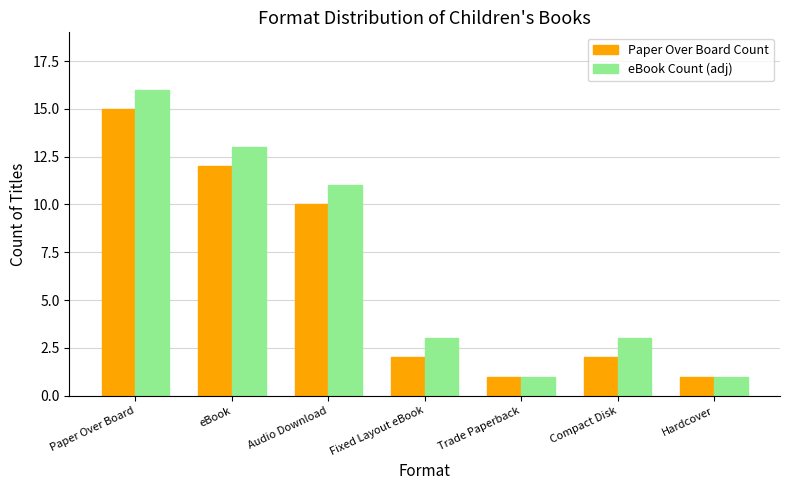

What position from the left is Fixed Layout eBook?

4